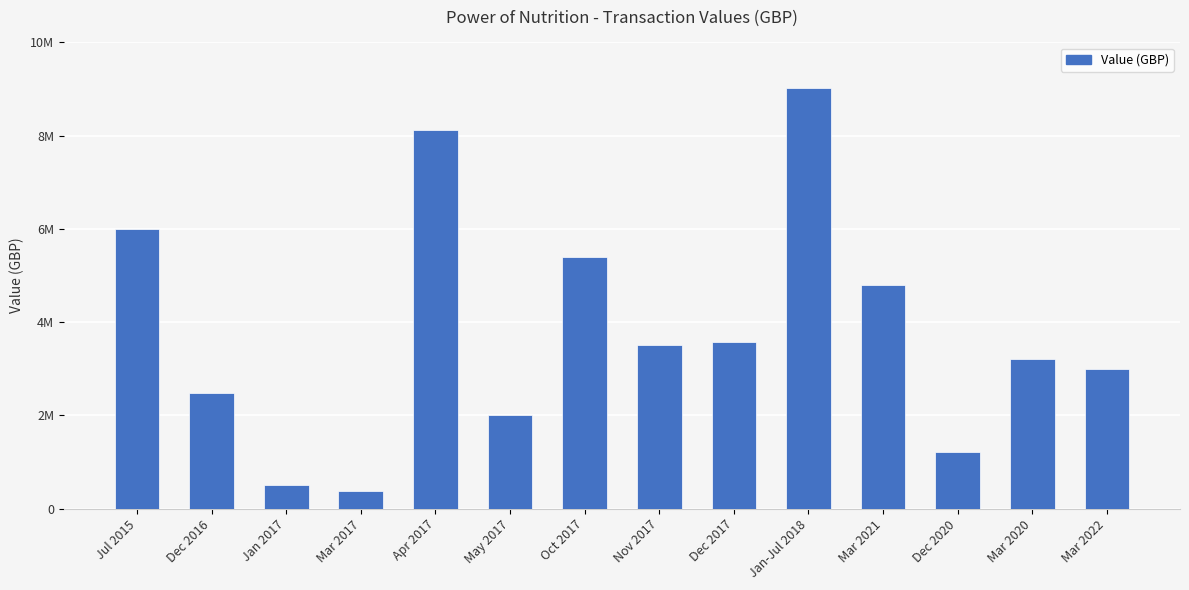

What is the smallest value displayed?

372517